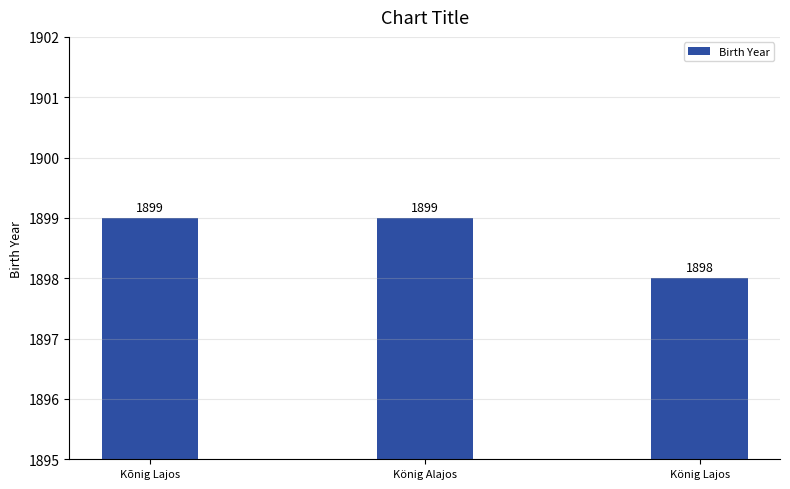

The value at Kõnig Lajos is 3033. True or false?

False